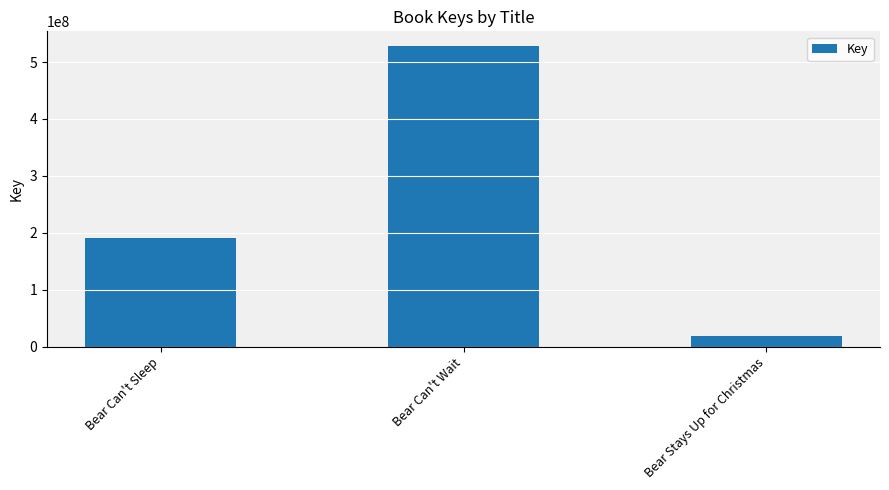

How many bars are there in total?

3